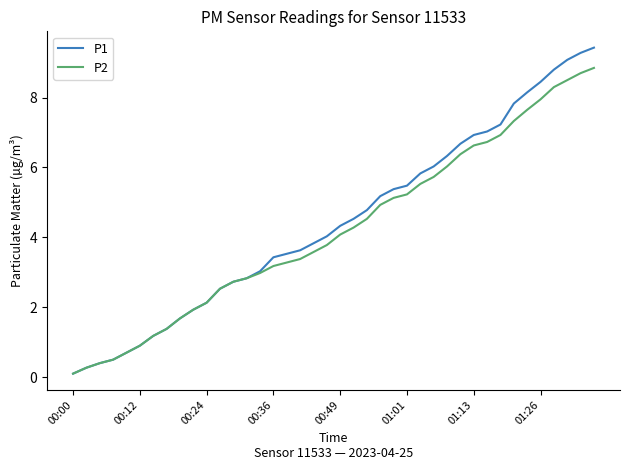

What is the greatest value displayed?

9.4